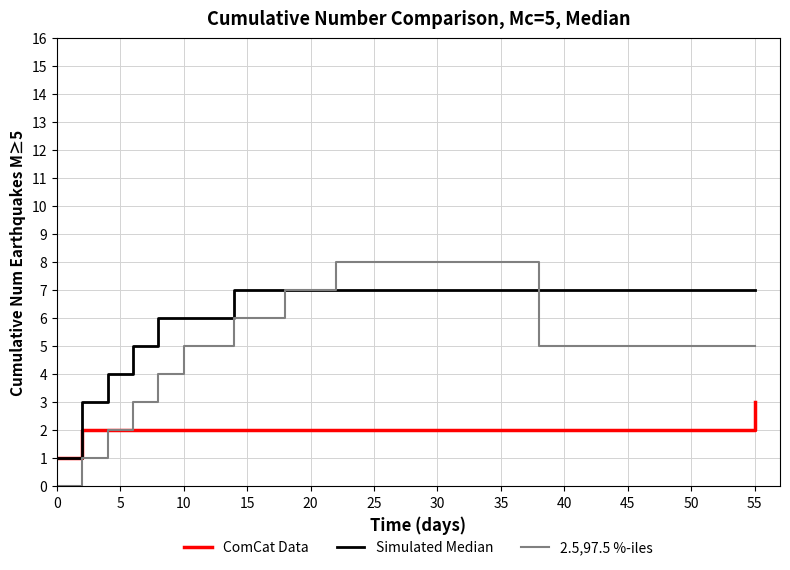

Does the chart display data point markers on the line(s)?

No